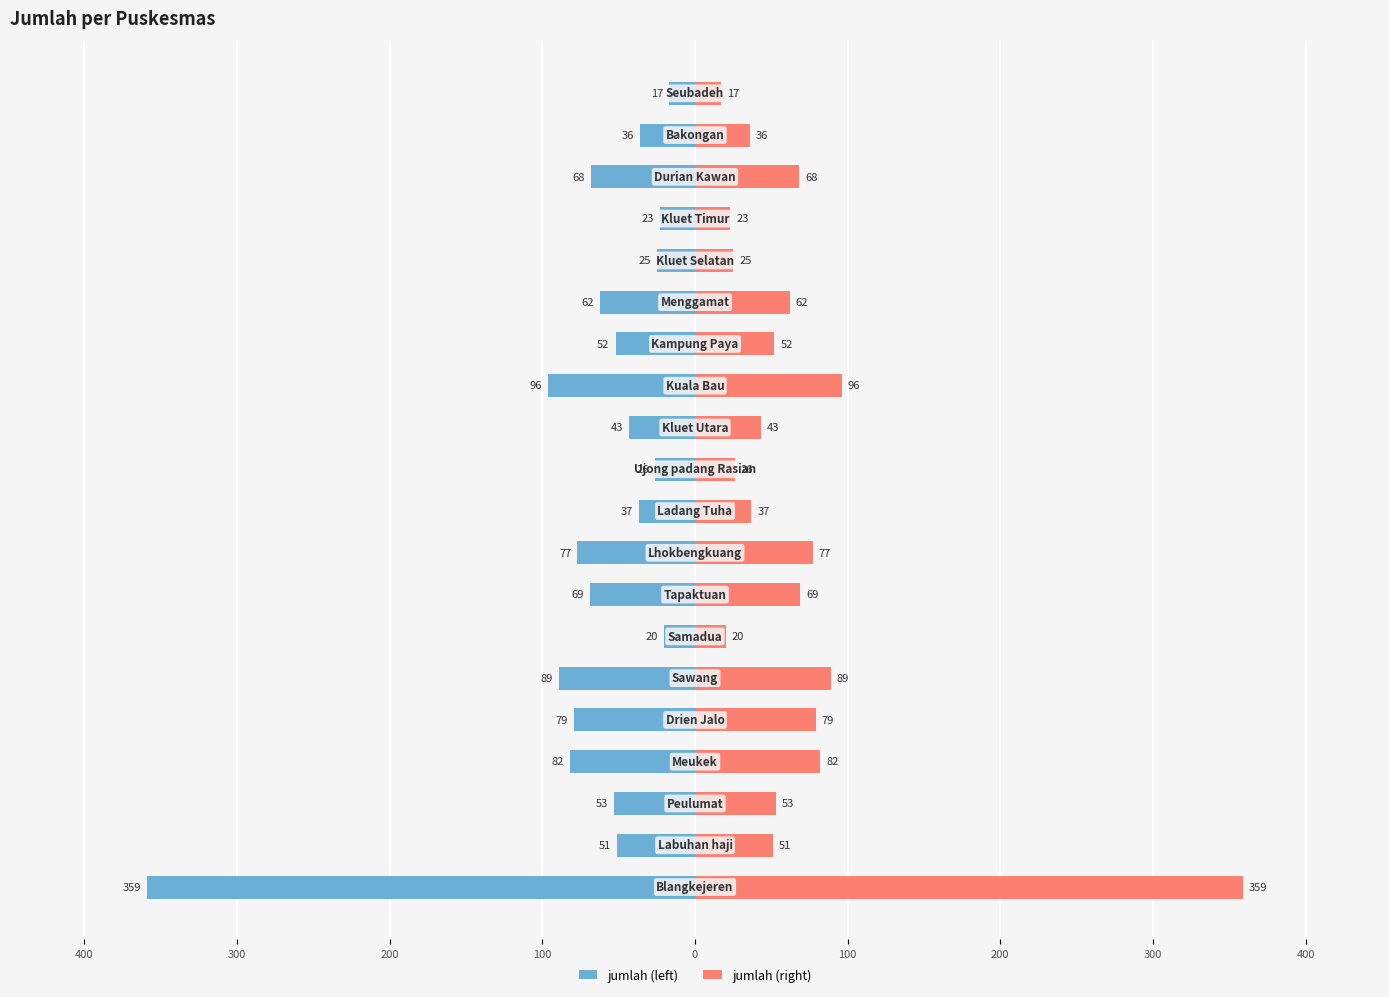

How many values in the jumlah (right) series exceed 53?

9